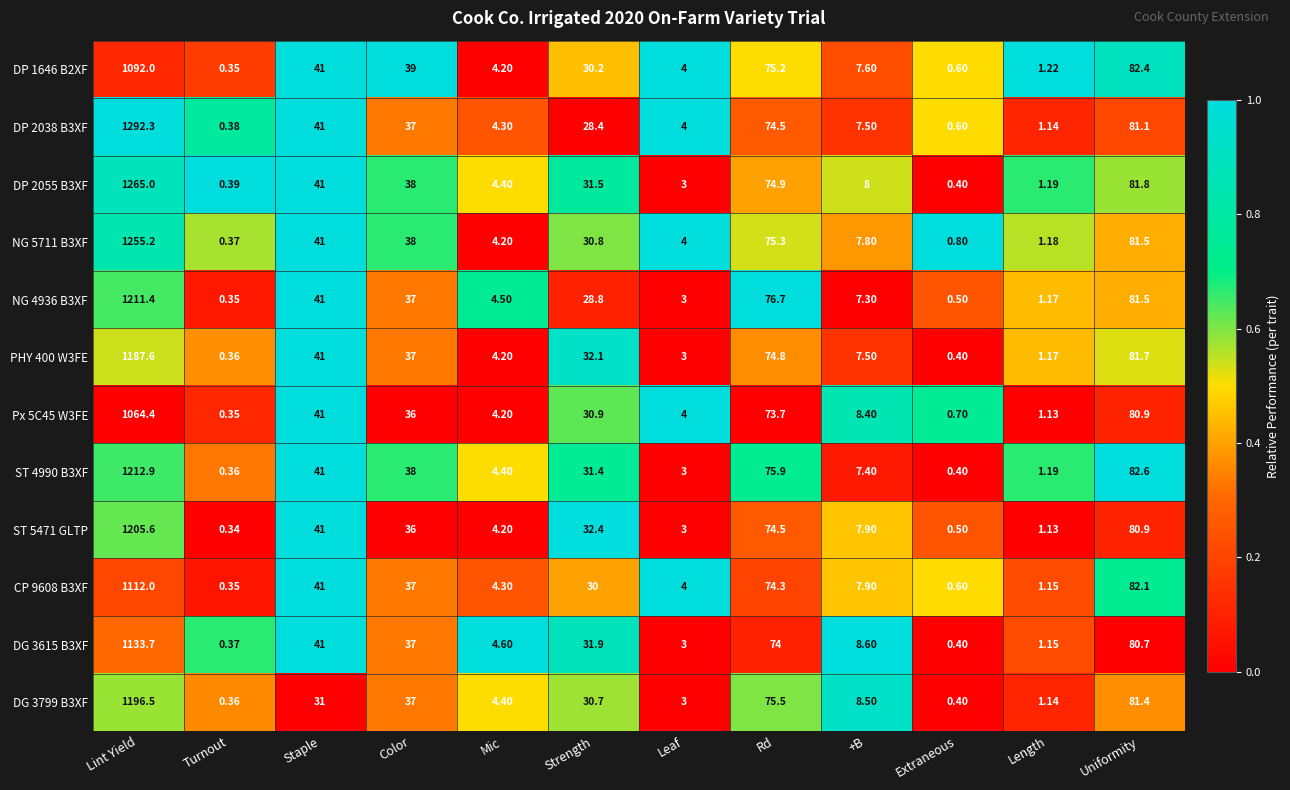

At which category is the sum across all series the highest?

Lint Yield